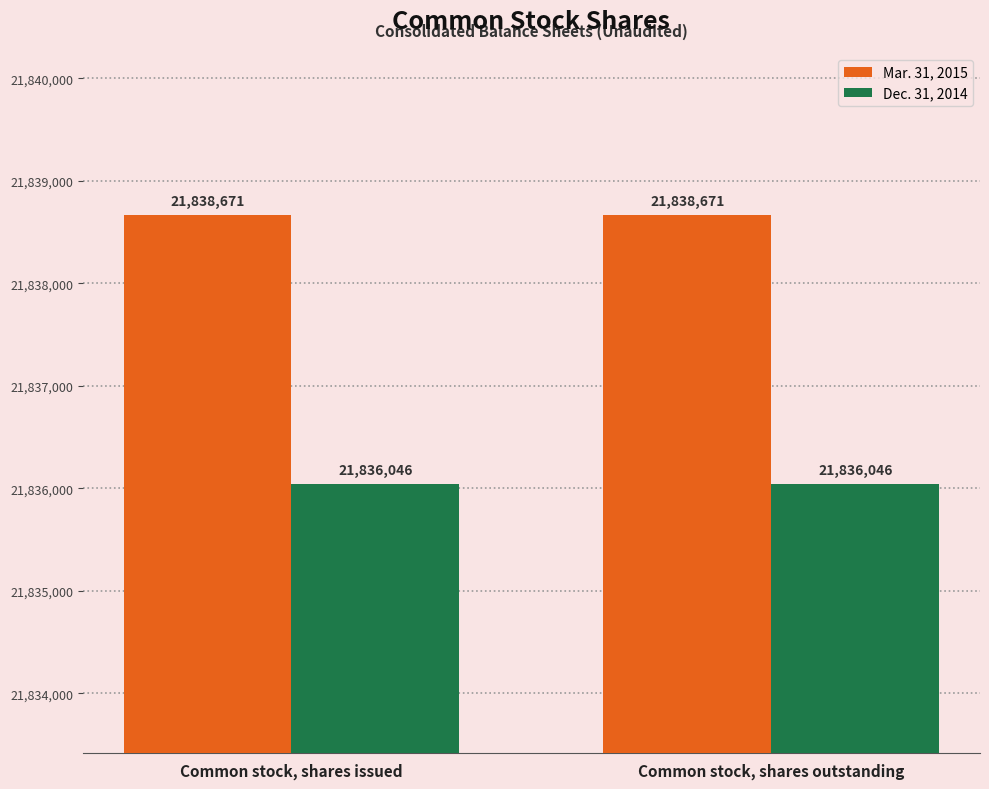

At how many categories does at least one series exceed 21837692?

2